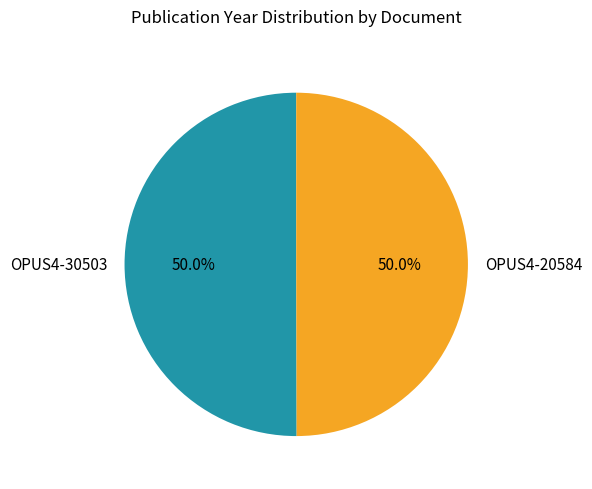

Combined, do OPUS4-30503 and OPUS4-20584 account for over 50%?

Yes